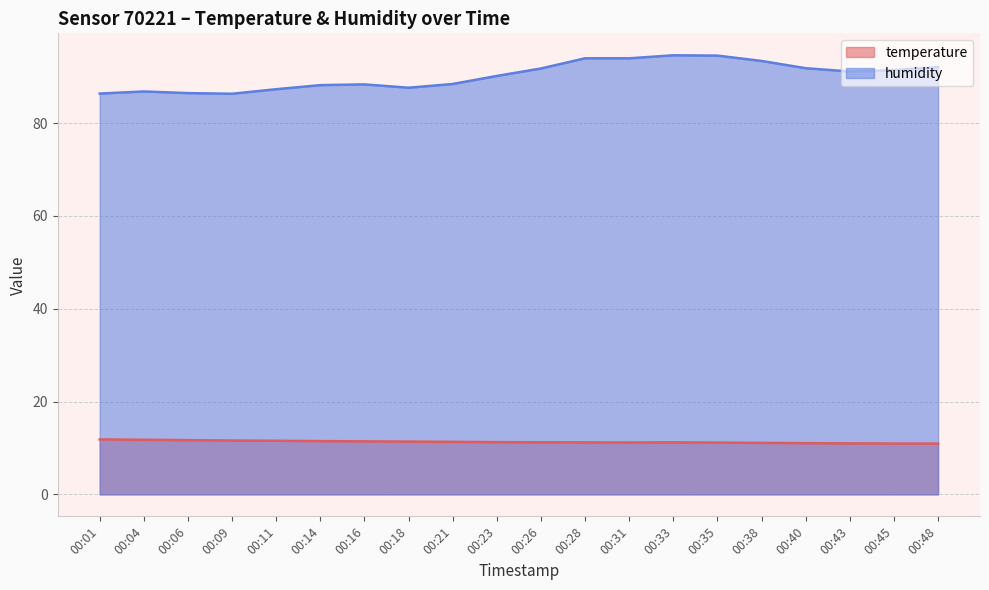

What is the total value across all series at 00:11?

98.9